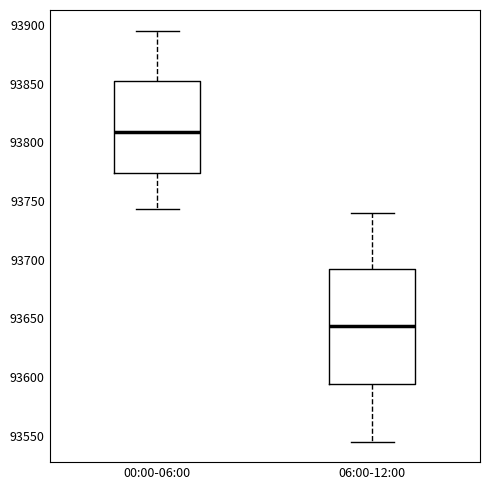

Which box is the tallest, from its lower edge to its upper edge?

06:00-12:00